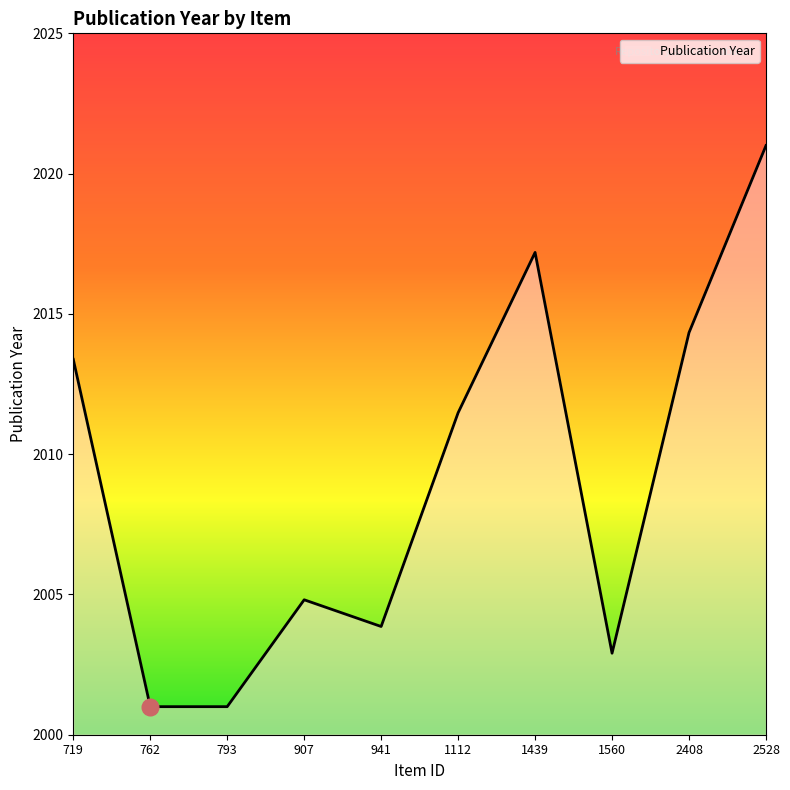

Between 941 and 719, which is larger?

719